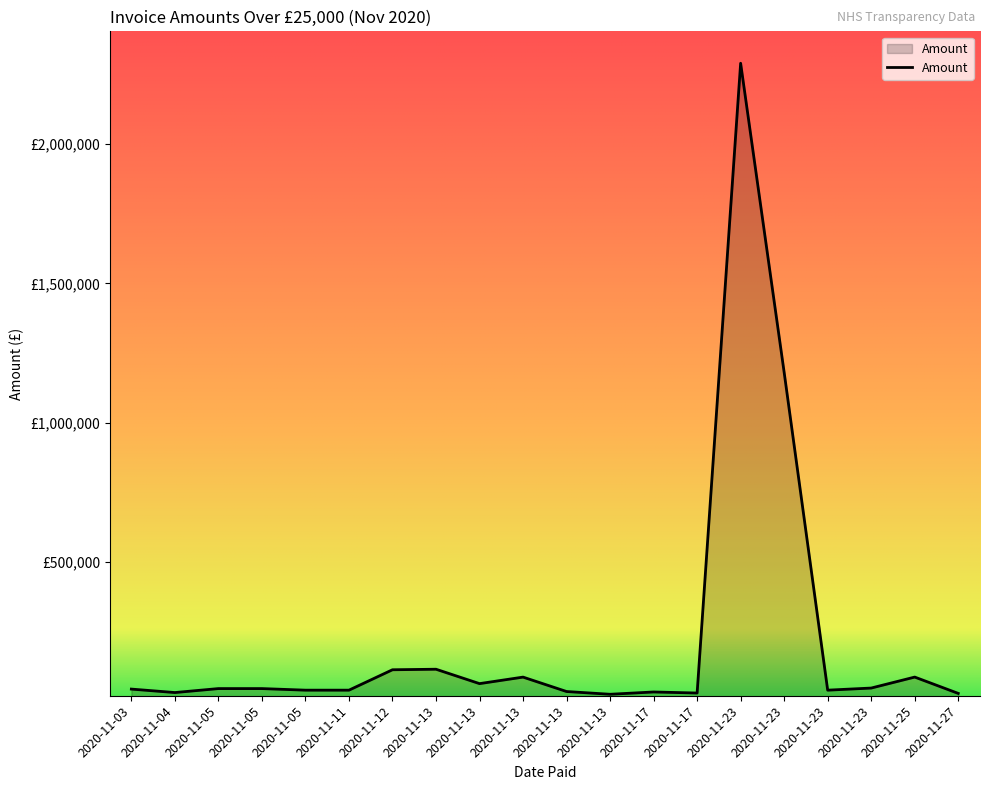

How many interior local peaks (higher than both neighbors) does the data have?

5